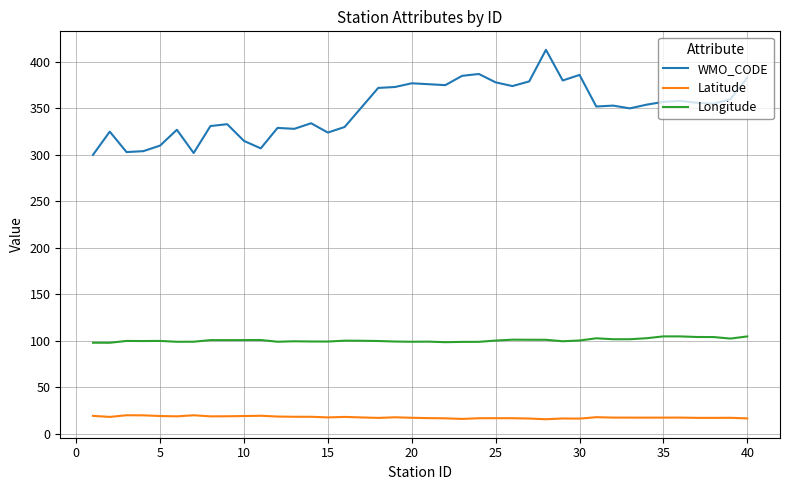

True or false: WMO_CODE and Latitude cross at least once.

False